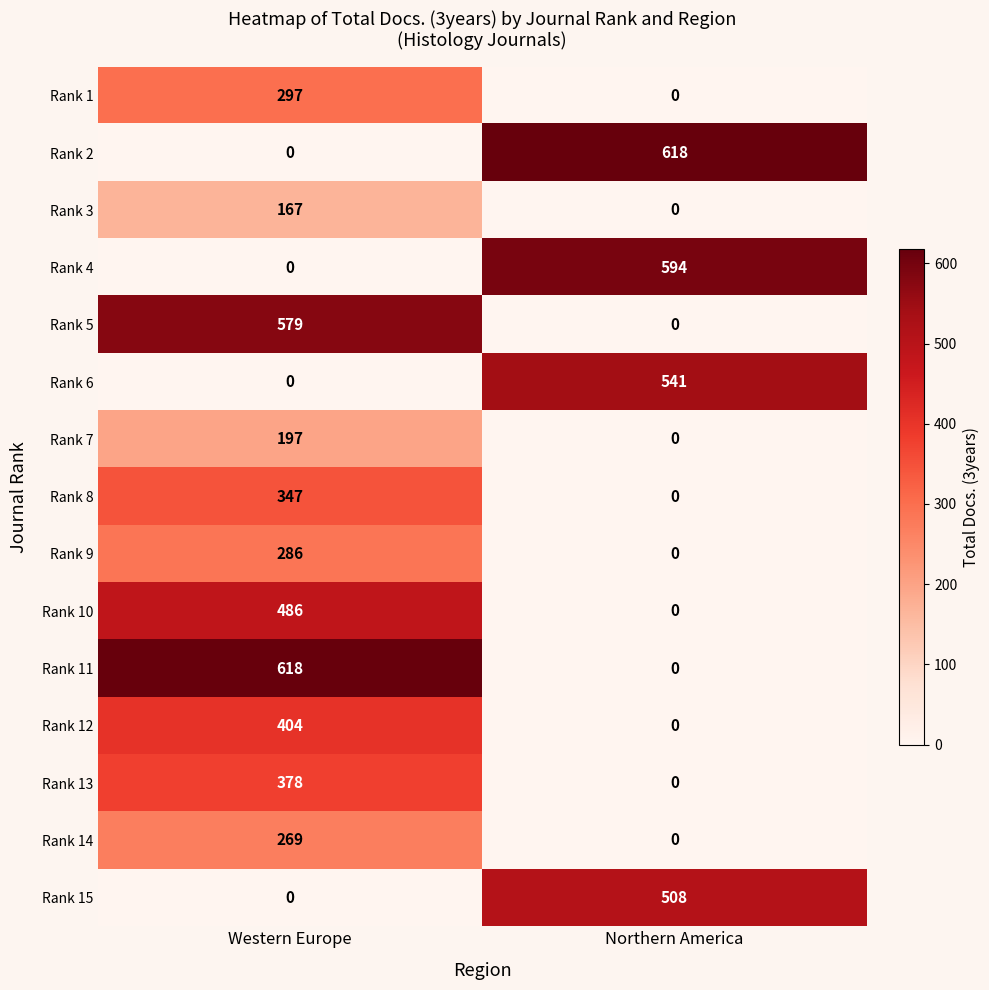

How many series are shown in this chart?

15